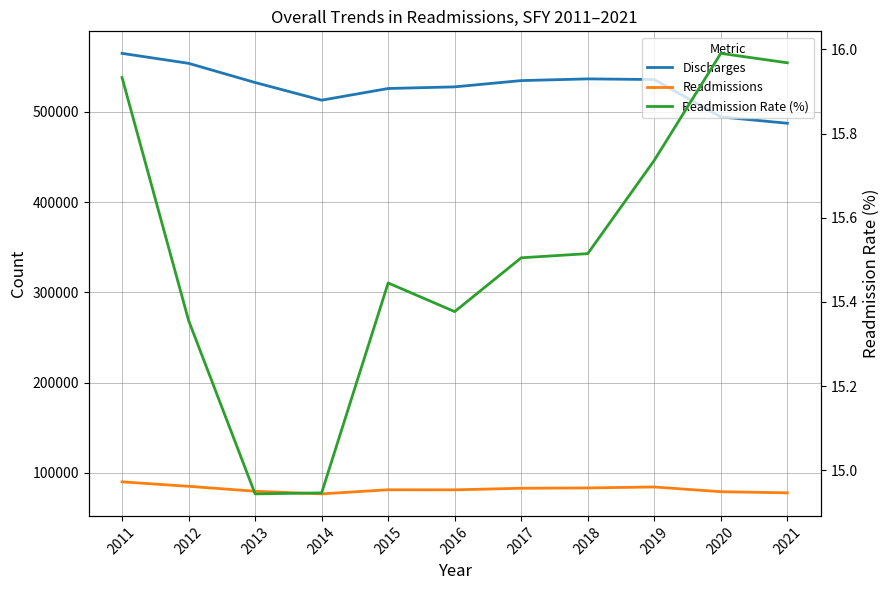

At how many categories does at least one series exceed 488247?

10